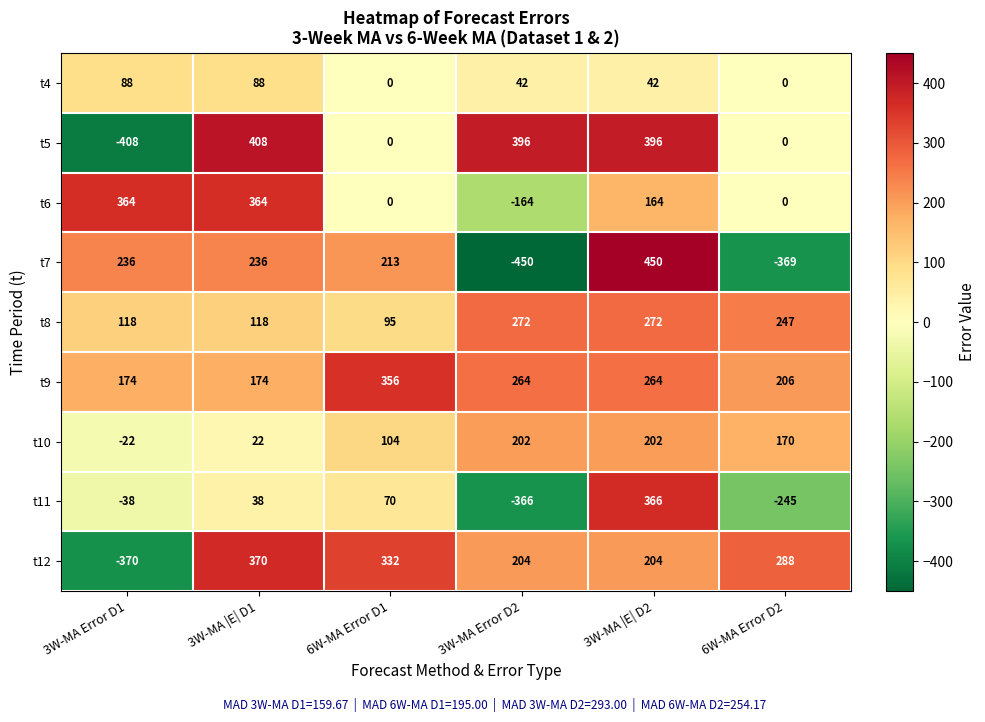

True or false: t7 has a value of 360 at 3W-MA Error D1.

False